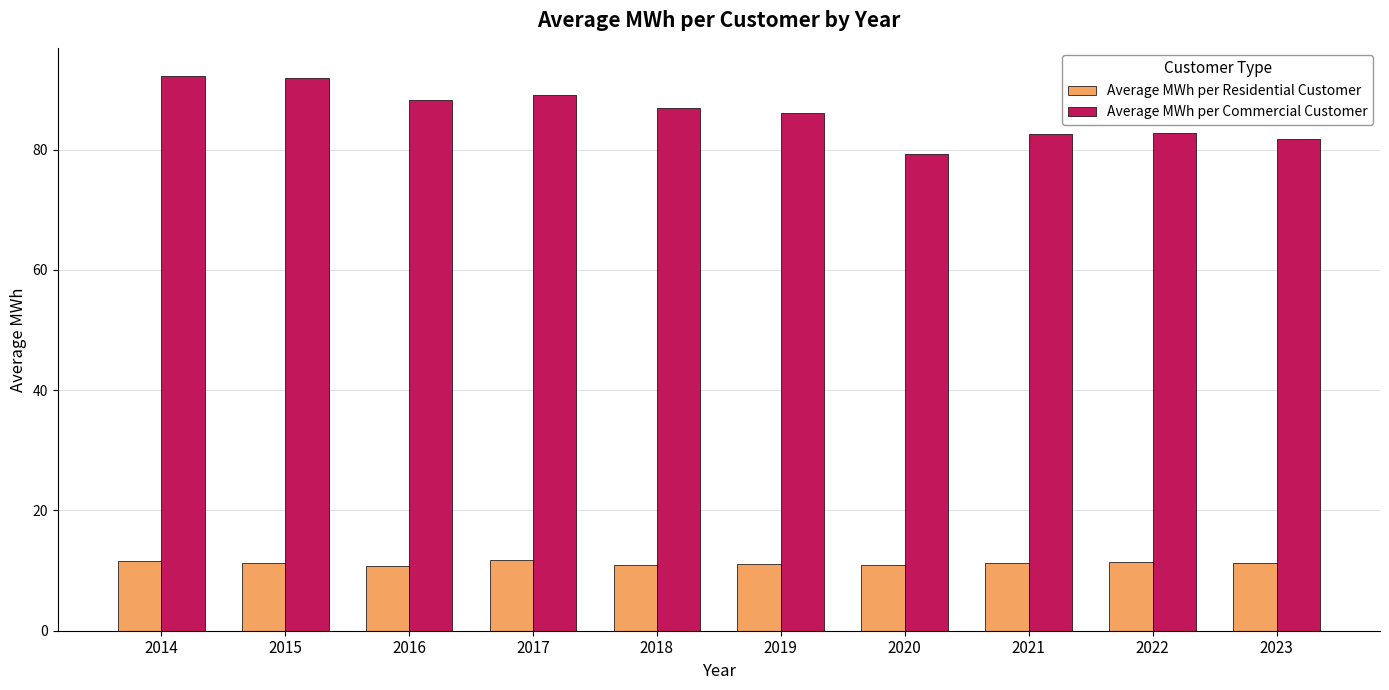

What is the approximate value of Average MWh per Commercial Customer at 2014?

92.3